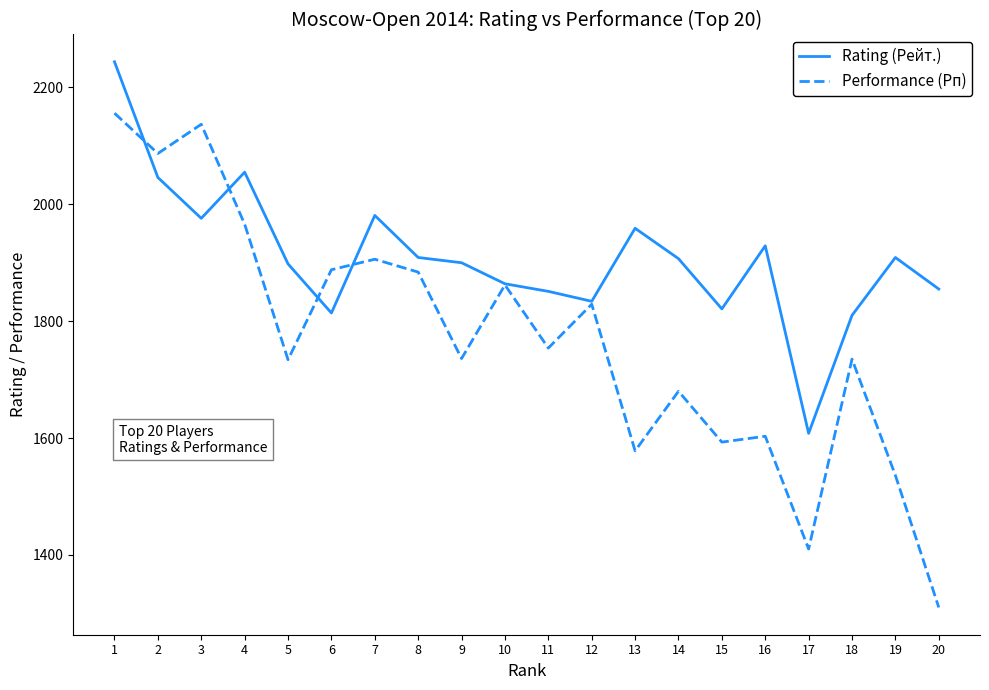

Which series has the widest spread of values?

Performance (Рп)